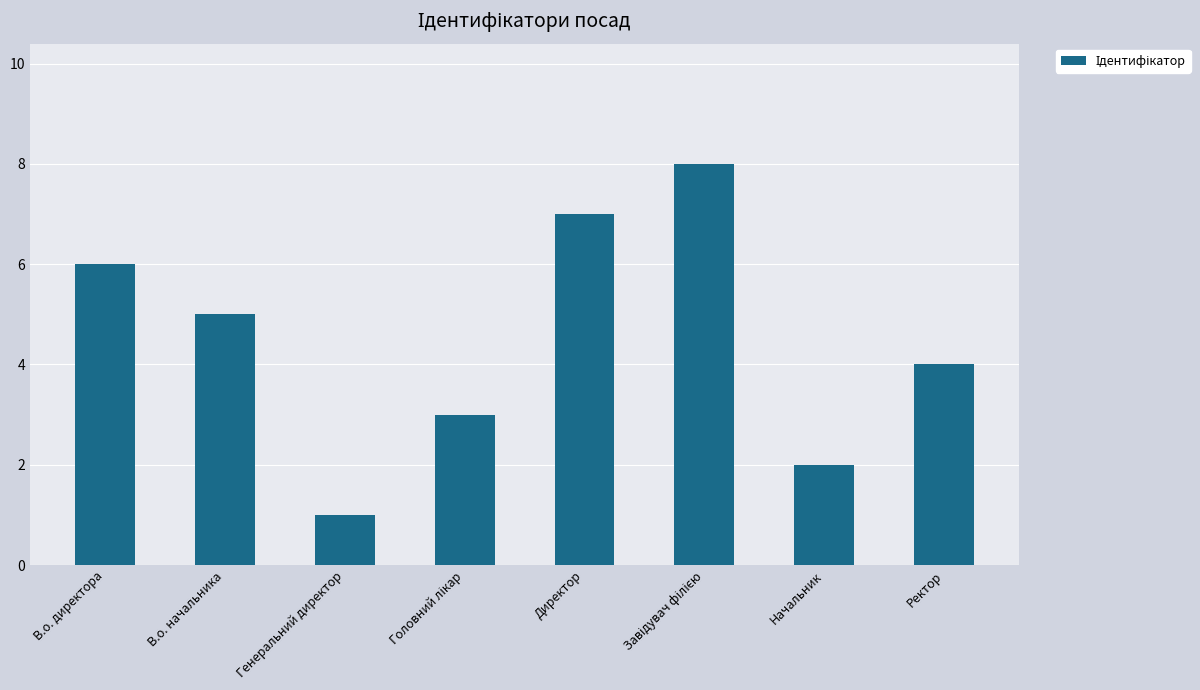

How many values are between 3 and 7?

5